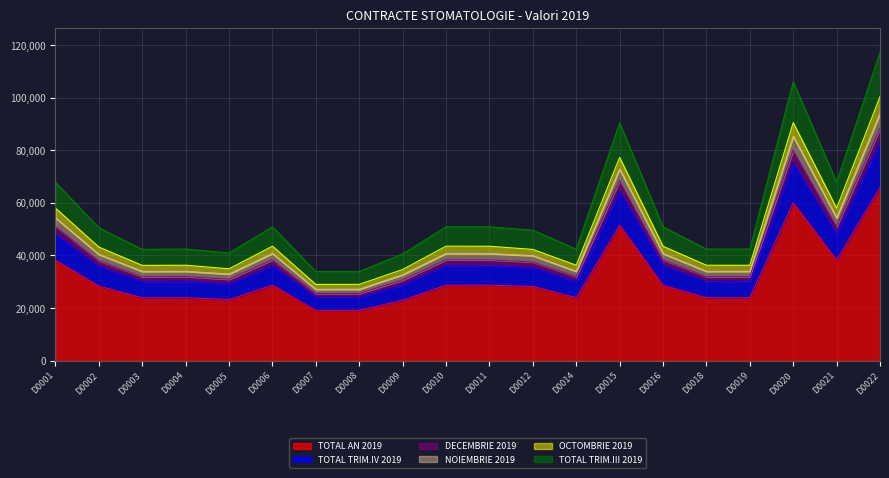

Between D0002 and D0005, which is larger?

D0002